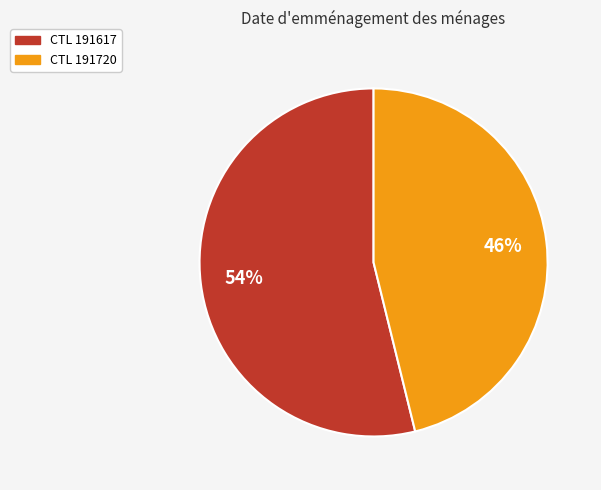

To the nearest percent, what is the average slice percentage?

50%